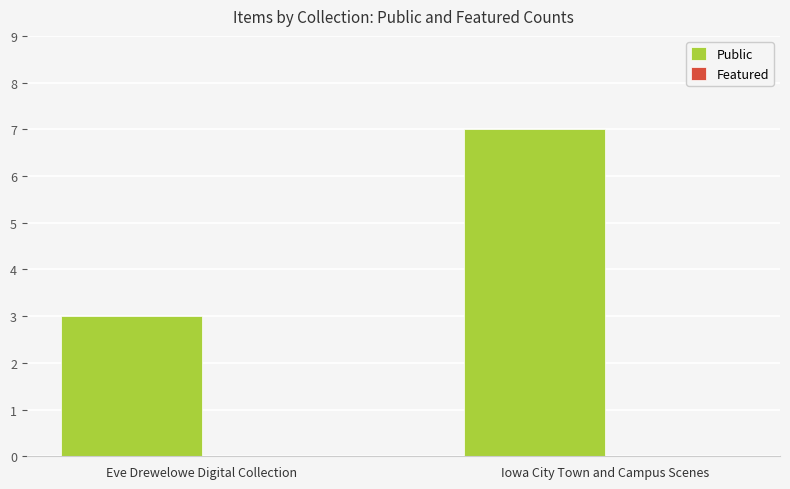

What is the minimum value shown in the chart?

3